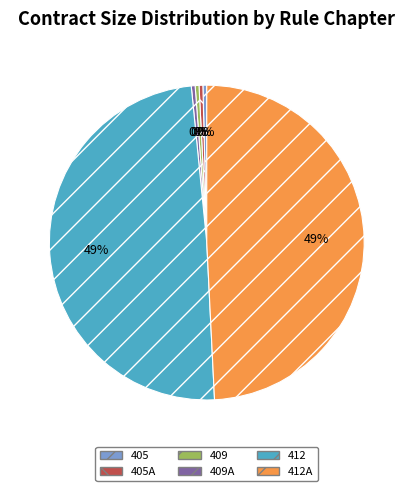

Does 409 account for over 50% of the chart?

No